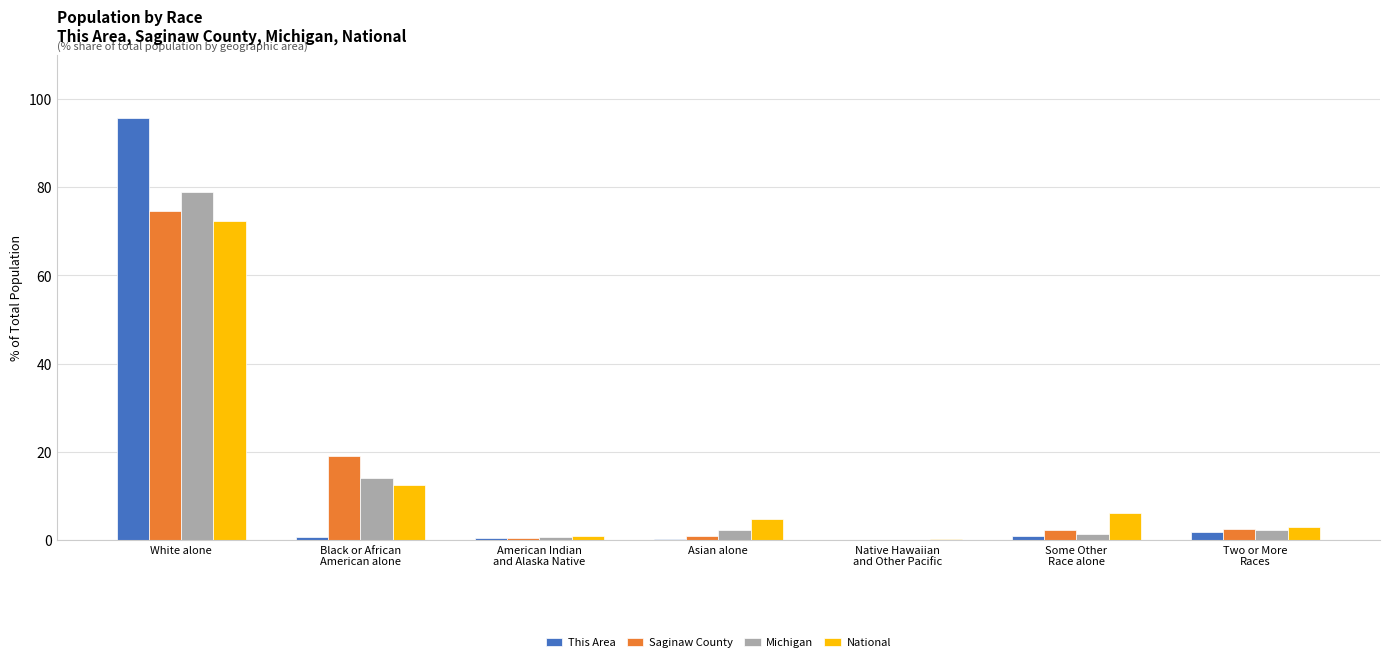

What is the maximum value shown in the chart?

95.6